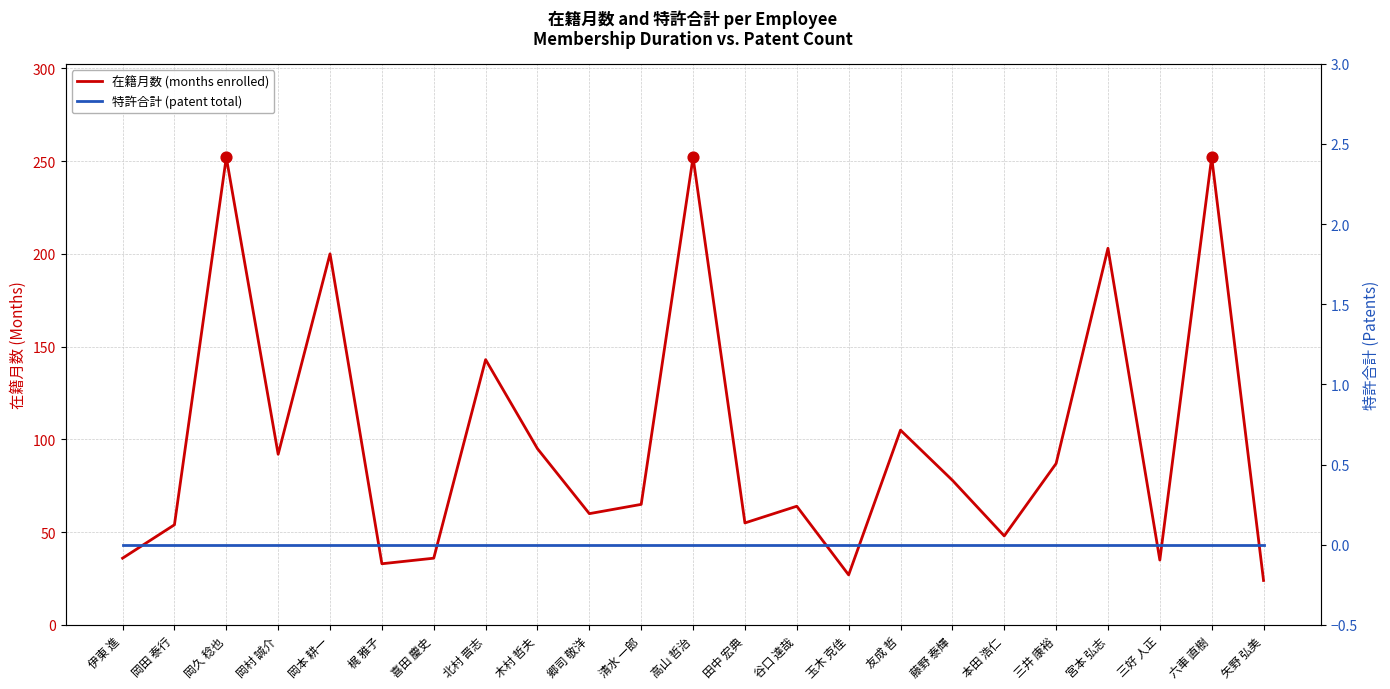

What are all the series names shown in the legend?

在籍月数 (months enrolled), 特許合計 (patent total)